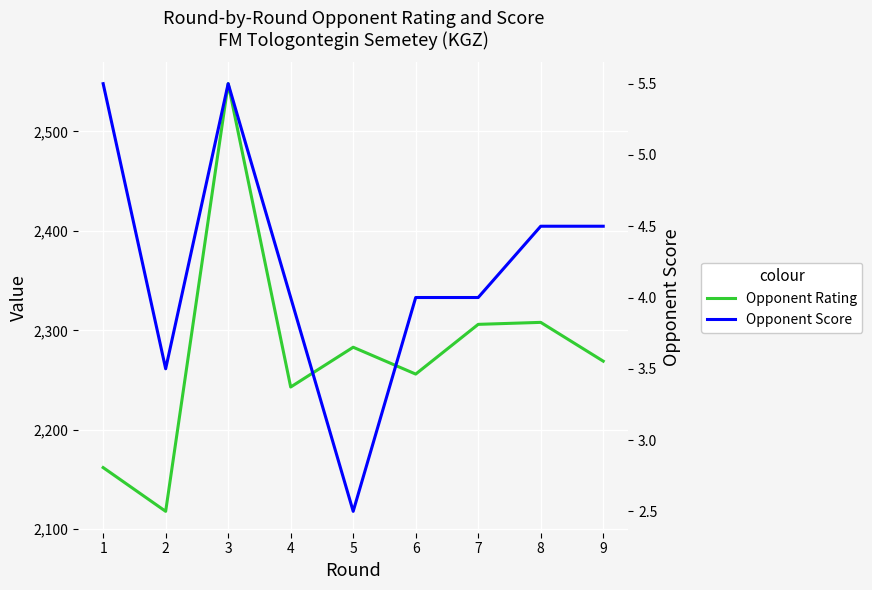

True or false: Opponent Rating and Opponent Score intersect in this chart.

False